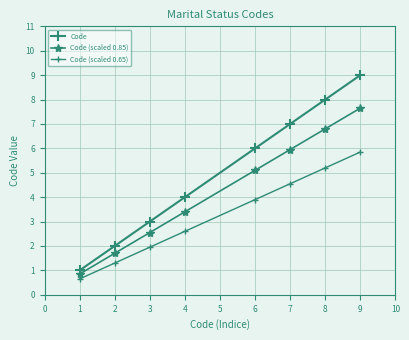

What is the greatest value displayed?

9.0